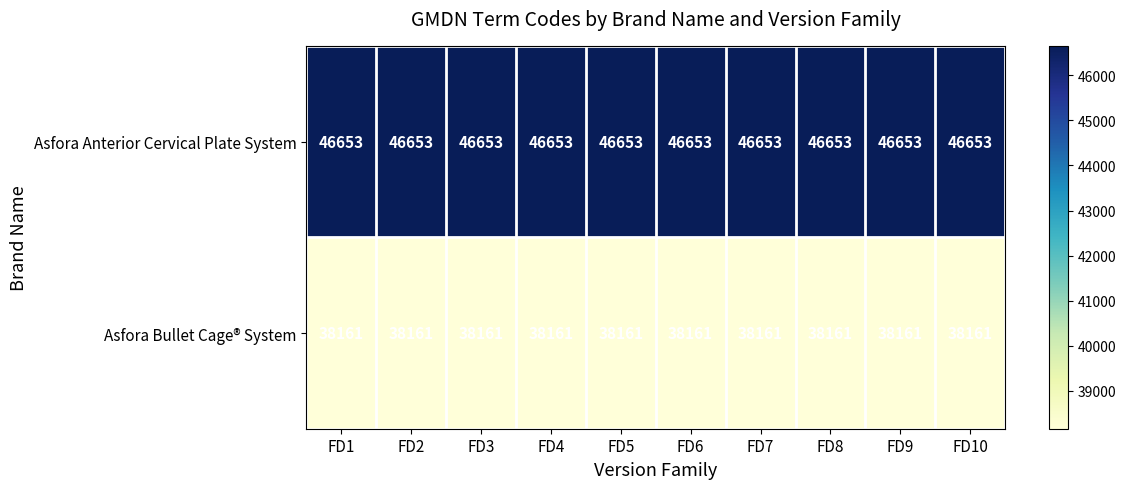

What is the smallest value displayed?

38161